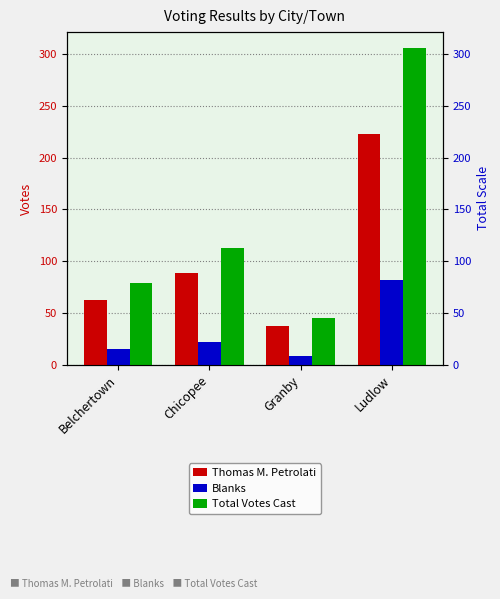

Reading left to right, what are all the values shown in this chart?

Thomas M. Petrolati: Belchertown=63	Chicopee=89	Granby=37	Ludlow=223
Blanks: Belchertown=15	Chicopee=22	Granby=8	Ludlow=82
Total Votes Cast: Belchertown=79	Chicopee=113	Granby=45	Ludlow=306